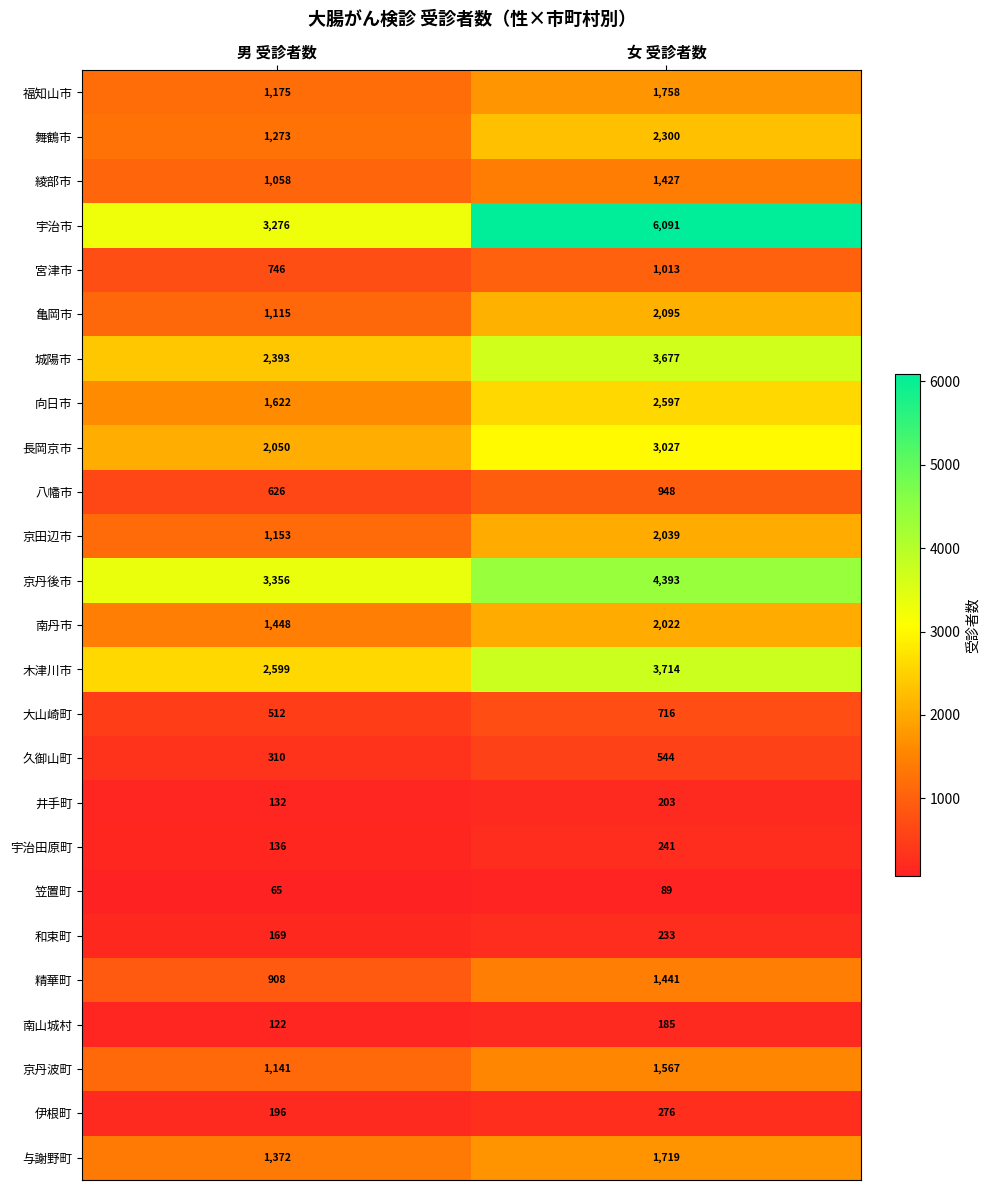

At how many categories does at least one series exceed 4368?

1